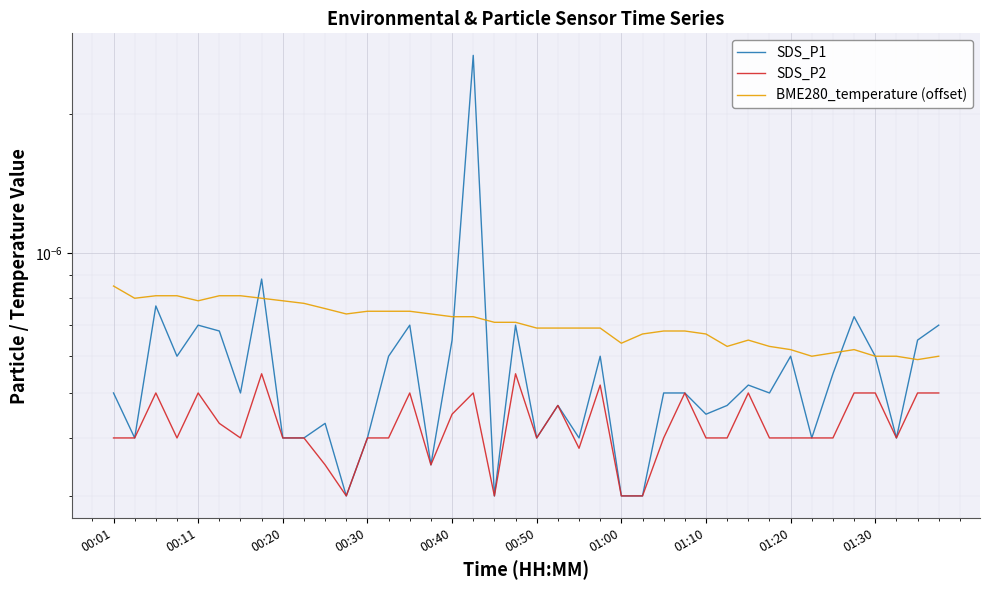

Which series has the largest range (max minus min)?

SDS_P1